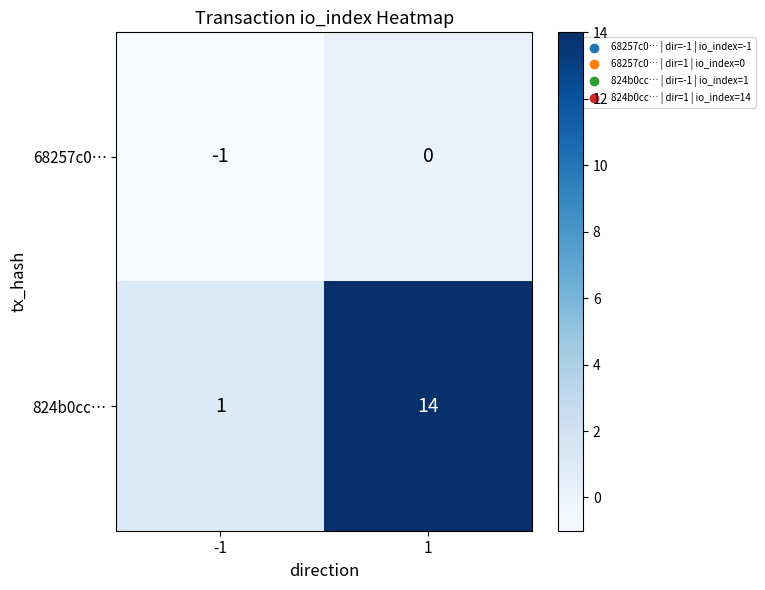

The value of 68257c0… at 1 is 0. True or false?

True